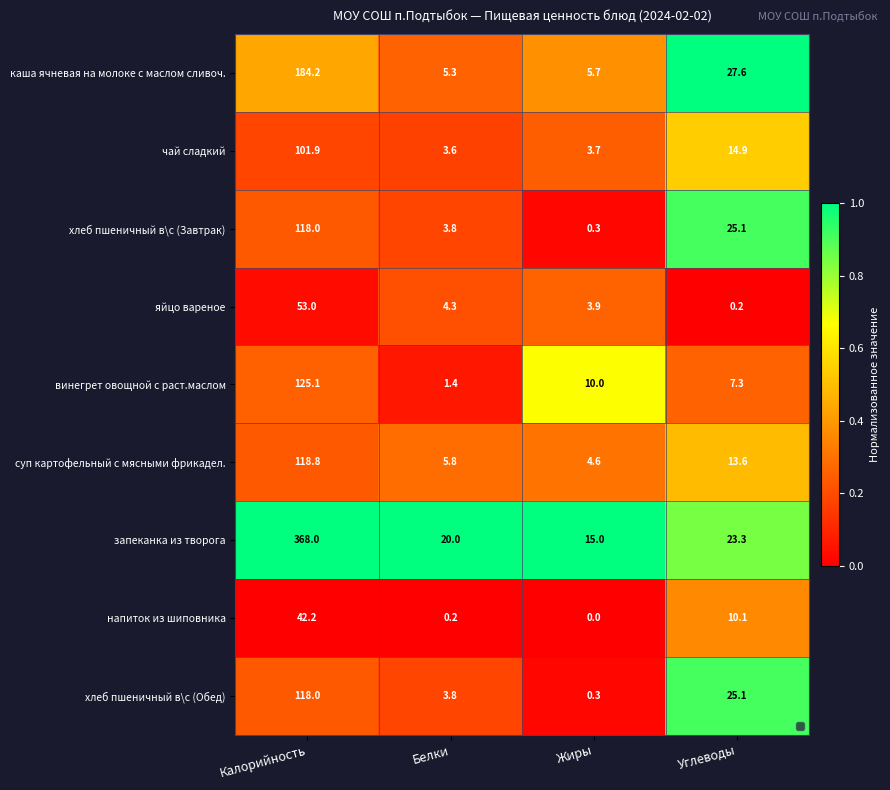

Which series changed the most between Калорийность and Жиры?

запеканка из творога